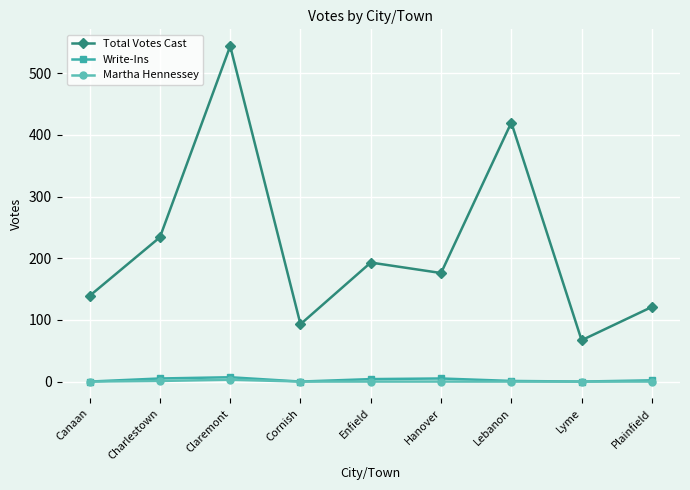

How many Write-Ins values are between 0 and 5?

8